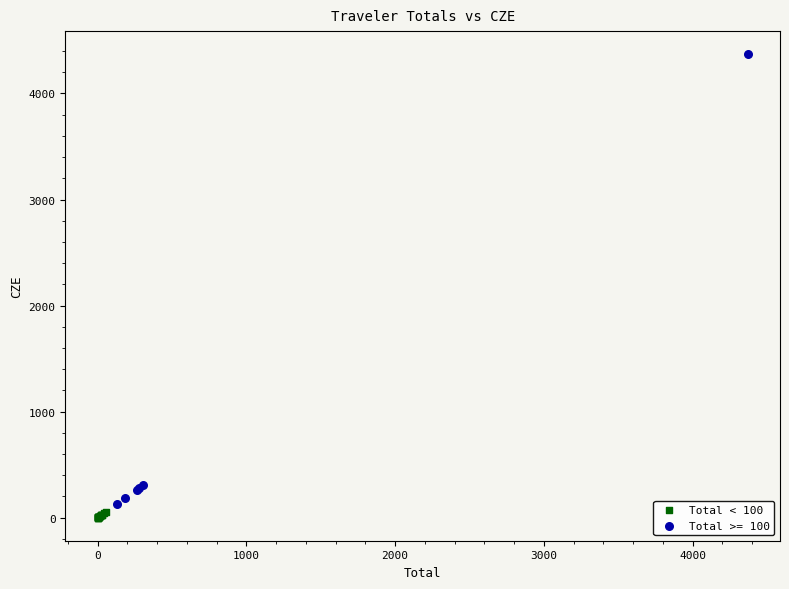

Which series has the largest Y range (max minus min)?

Total >= 100